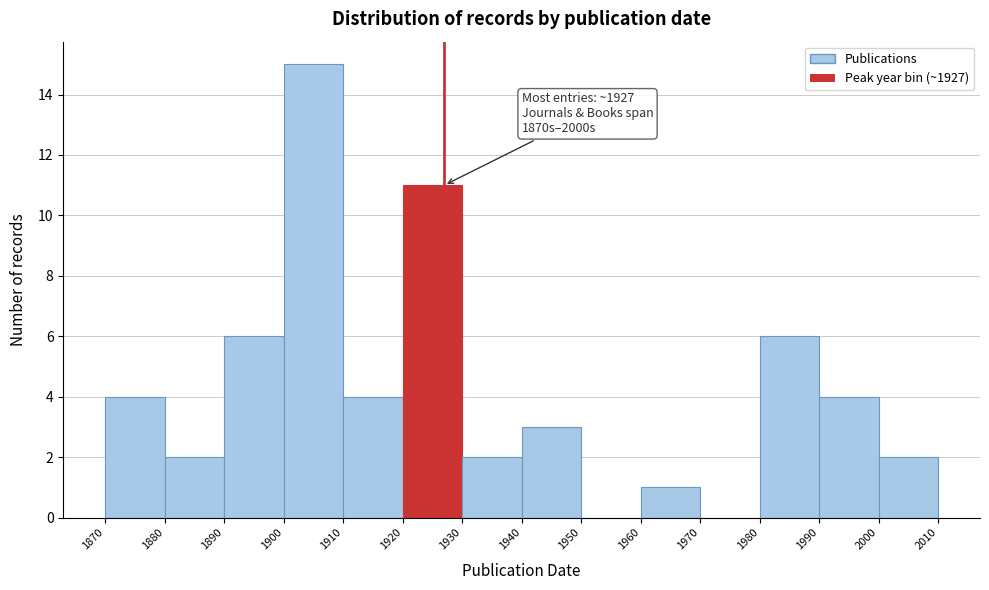

Over which range of the x-axis is the bar tallest?

1900 to 1910